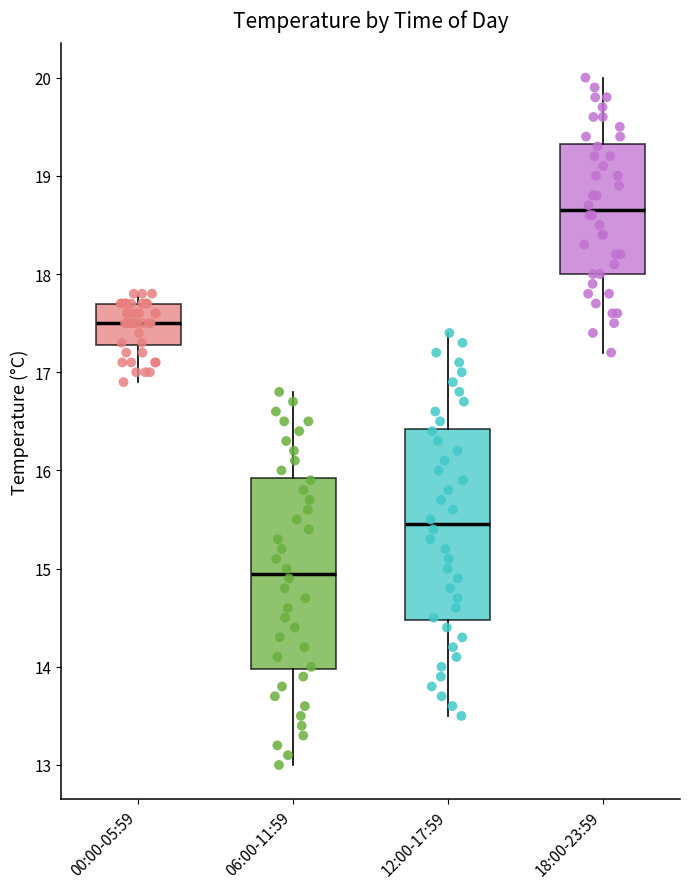

Where is the lower edge of the box for 00:00-05:59 on the y-axis? The values are not printed on the chart, so give them approximately, as read against the axis.

17.3